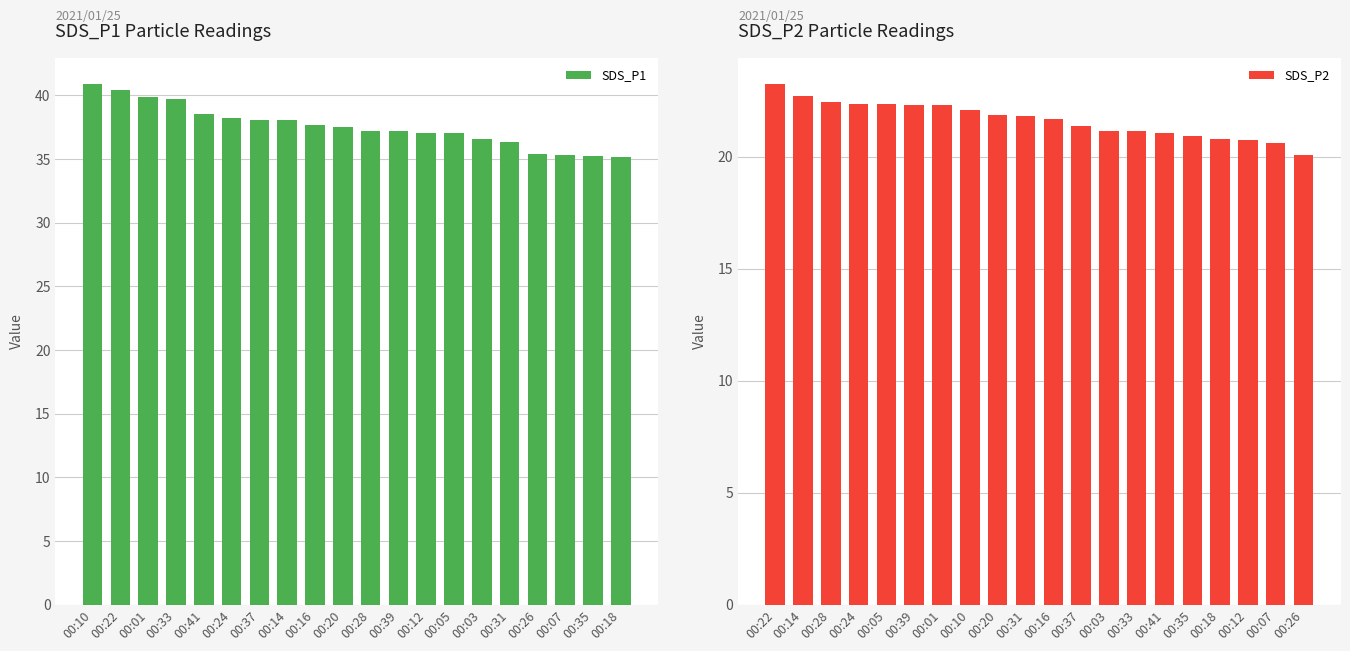

The SDS_P2 series shows 8.8 at 00:12. True or false?

False